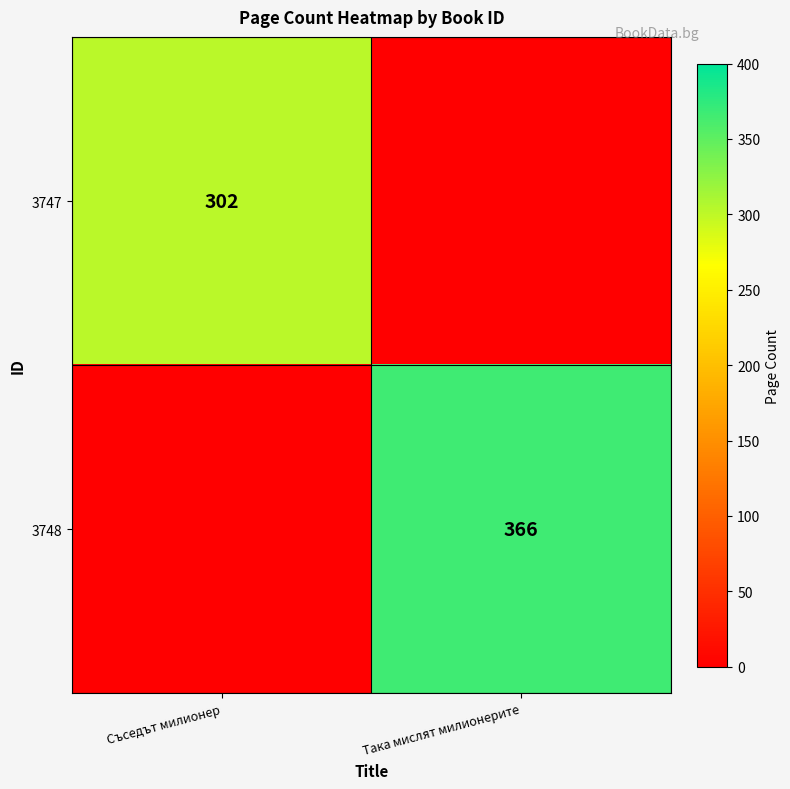

Is it true that 3748 equals 366 at Така мислят милионерите?

True